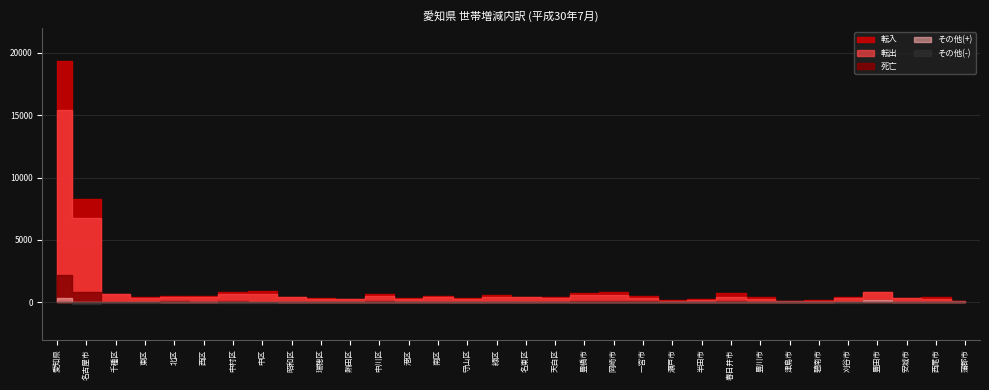

Is it true that 転入 equals 409 at 中村区?

False